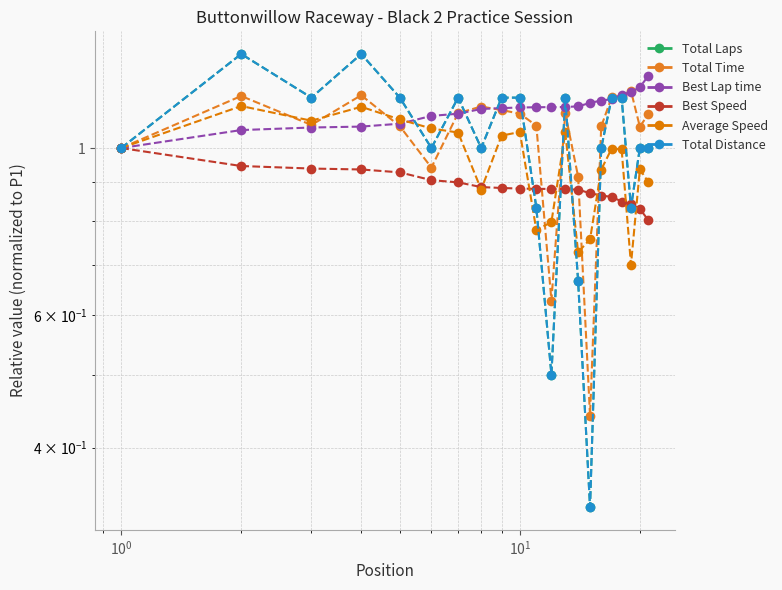

Is the value of Total Distance at $\mathdefault{10^{1}}$ greater than the value of Best Speed at 10?

Yes